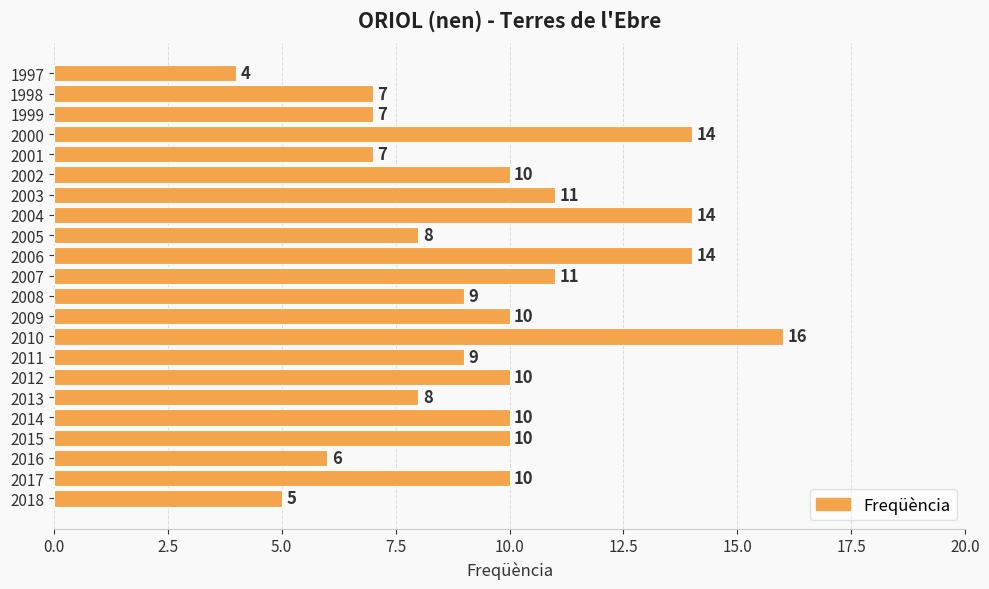

Read the value at 2003.

11